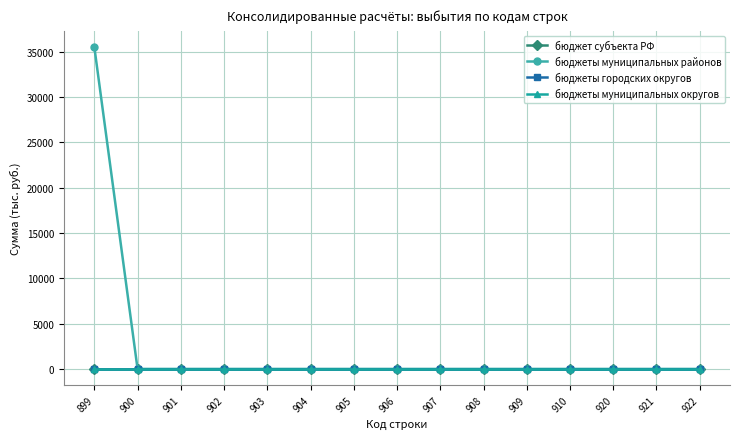

Reading left to right, extract all data points from this chart.

бюджет субъекта РФ: 899=0.0	900=0.0	901=0.0	902=0.0	903=0.0	904=0.0	905=0.0	906=0.0	907=0.0	908=0.0	909=0.0	910=0.0	920=0.0	921=0.0	922=0.0
бюджеты муниципальных районов: 899=35525.3	900=0.0	901=0.0	902=0.0	903=0.0	904=0.0	905=0.0	906=0.0	907=0.0	908=0.0	909=0.0	910=0.0	920=0.0	921=0.0	922=0.0
бюджеты городских округов: 899=0.0	900=0.0	901=0.0	902=0.0	903=0.0	904=0.0	905=0.0	906=0.0	907=0.0	908=0.0	909=0.0	910=0.0	920=0.0	921=0.0	922=0.0
бюджеты муниципальных округов: 899=0.0	900=0.0	901=0.0	902=0.0	903=0.0	904=0.0	905=0.0	906=0.0	907=0.0	908=0.0	909=0.0	910=0.0	920=0.0	921=0.0	922=0.0